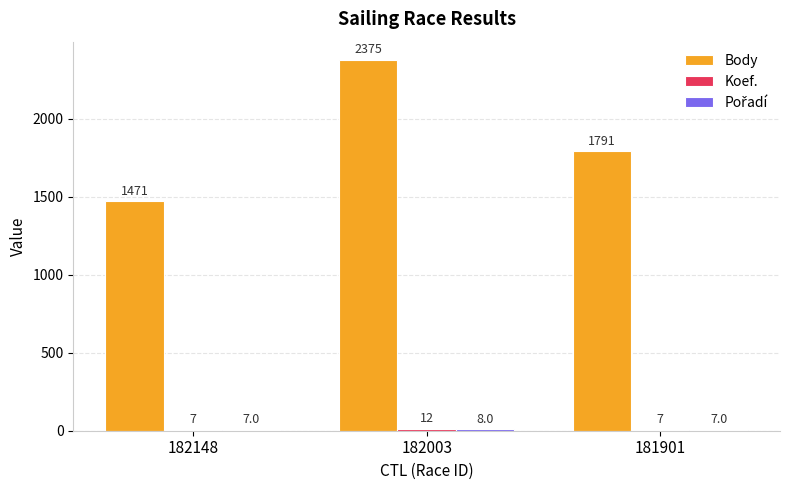

The value of Body at 182148 is 2511. True or false?

False